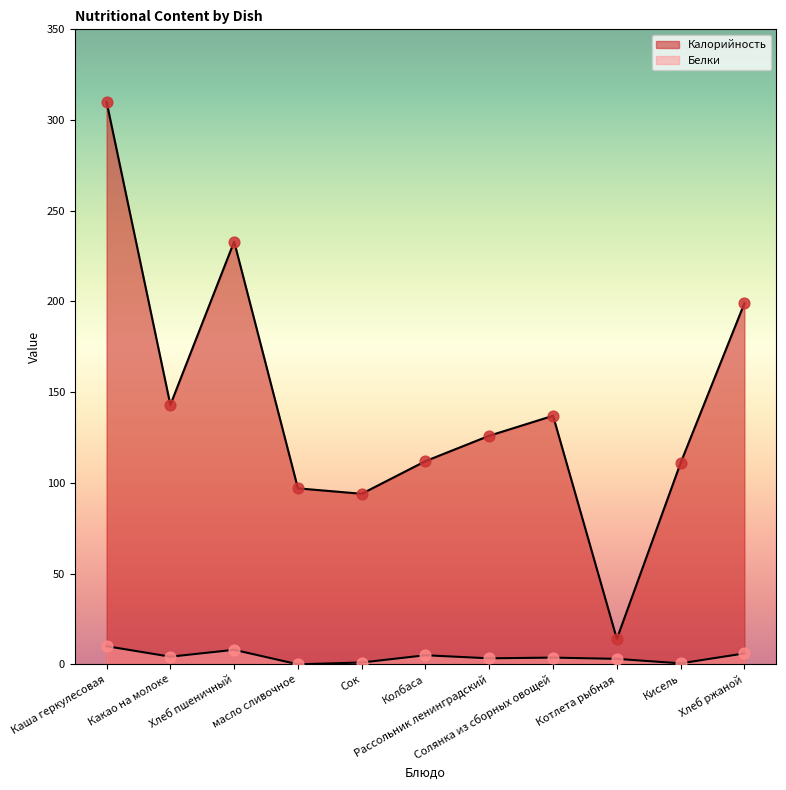

Which series reaches the minimum Y coordinate?

Белки